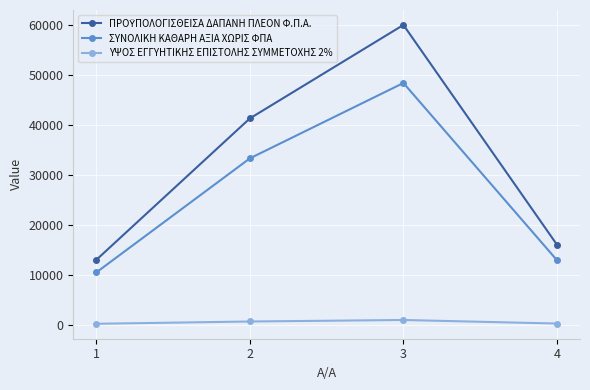

The value of ΥΨΟΣ ΕΓΓΥΗΤΙΚΗΣ ΕΠΙΣΤΟΛΗΣ ΣΥΜΜΕΤΟΧΗΣ 2% at 1 is 209.6. True or false?

True